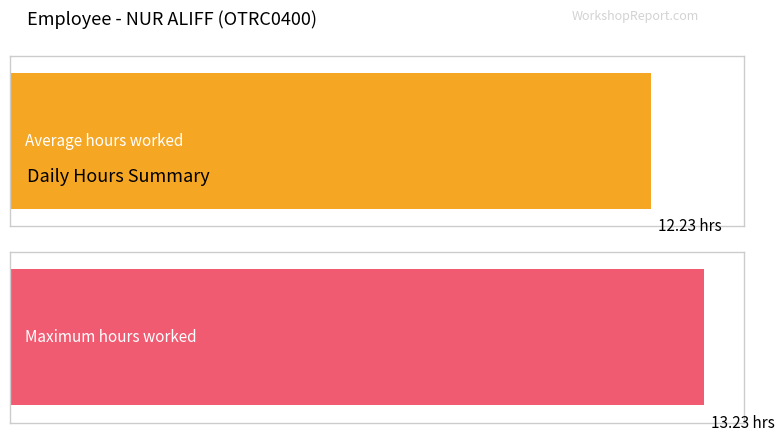

What is the maximum value shown in the chart?

13.2